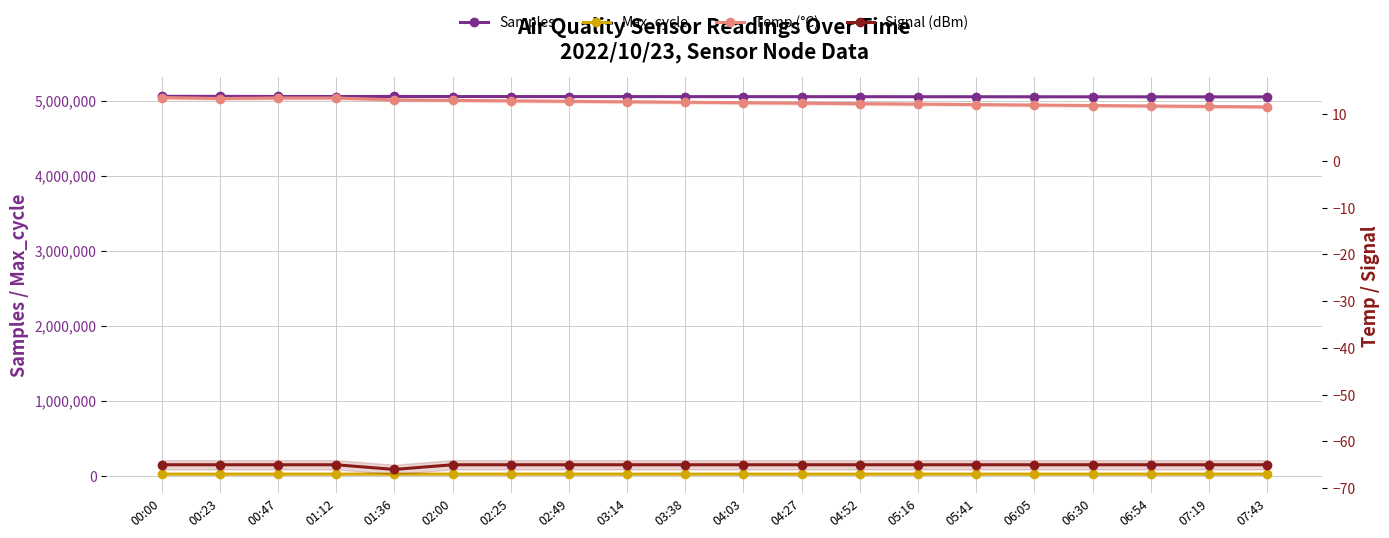

Is the value of Temp (°C) at 06:30 greater than the value of Signal (dBm) at 00:47?

Yes